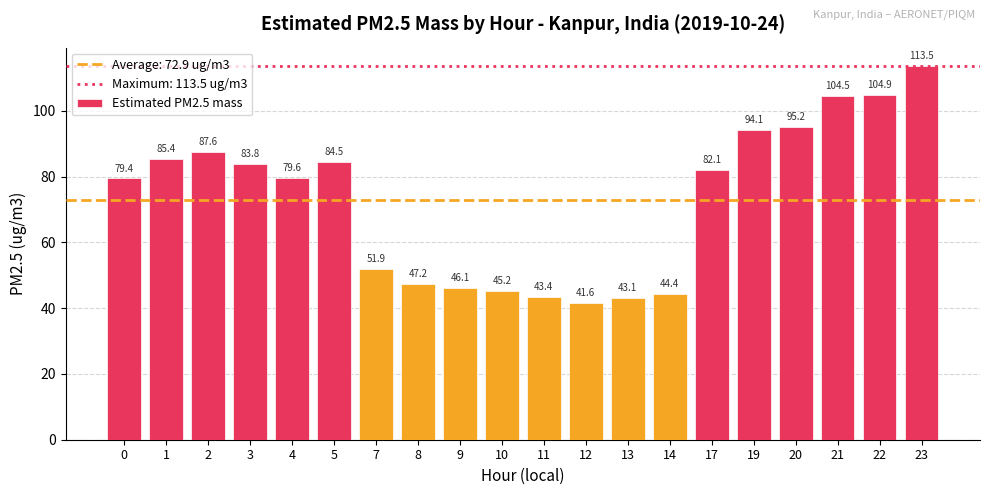

At which category does the chart reach its minimum across all series?

12